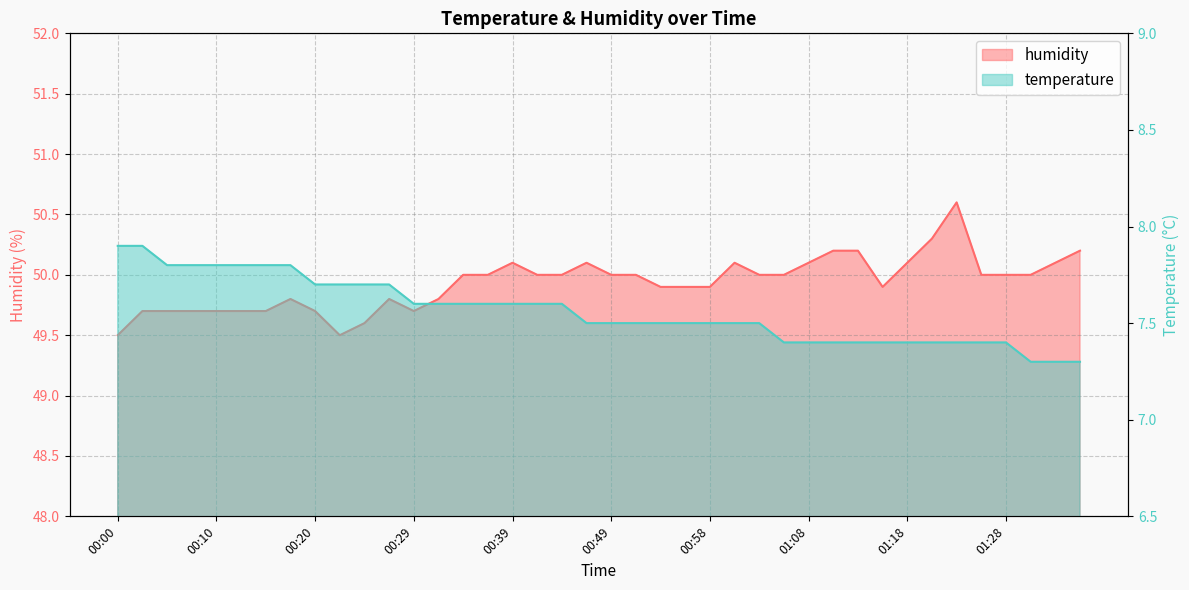

Which category has the highest value in the temperature series?

00:00